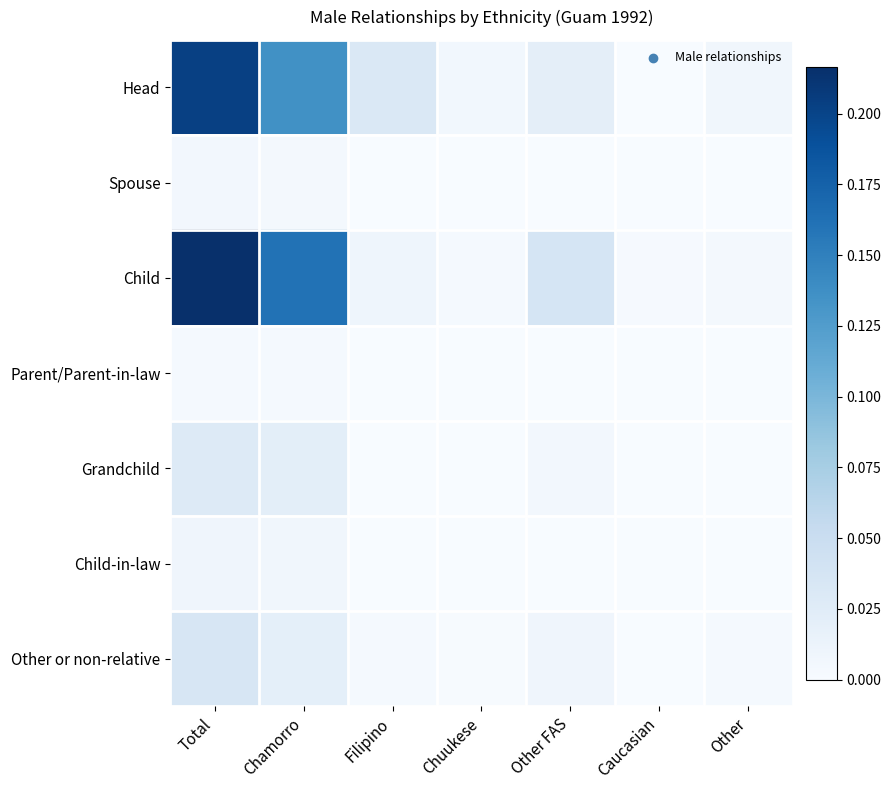

Which series has the largest range (max minus min)?

Child